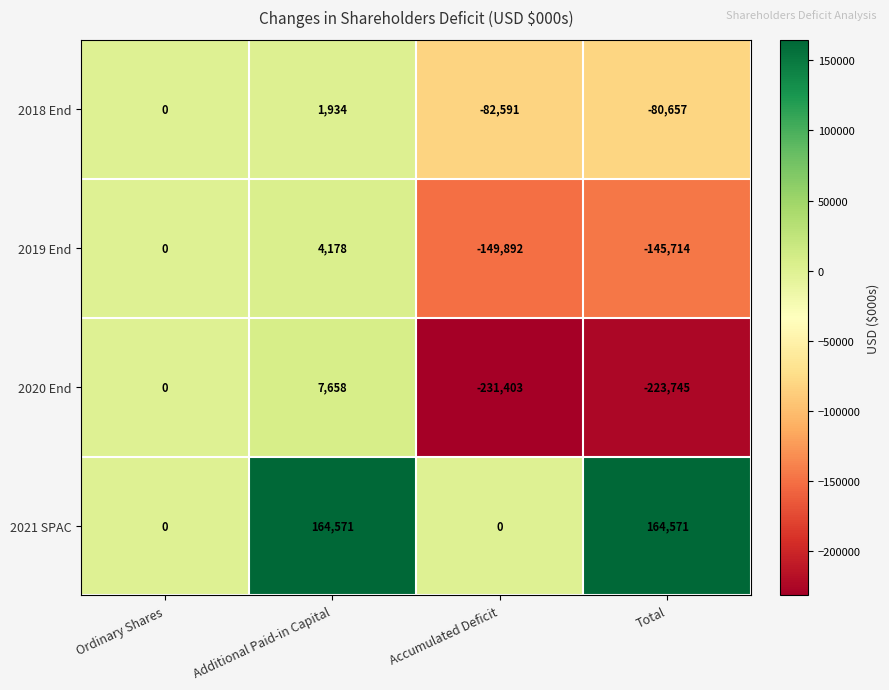

At how many categories does at least one series exceed 29522?

2